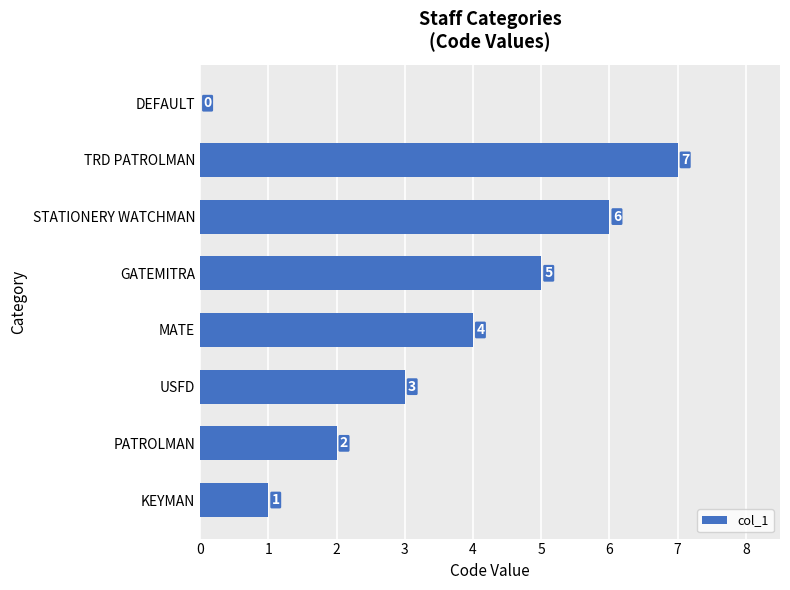

Reading top to bottom, list all the values displayed in this chart.

DEFAULT=0	TRD PATROLMAN=7	STATIONERY WATCHMAN=6	GATEMITRA=5	MATE=4	USFD=3	PATROLMAN=2	KEYMAN=1